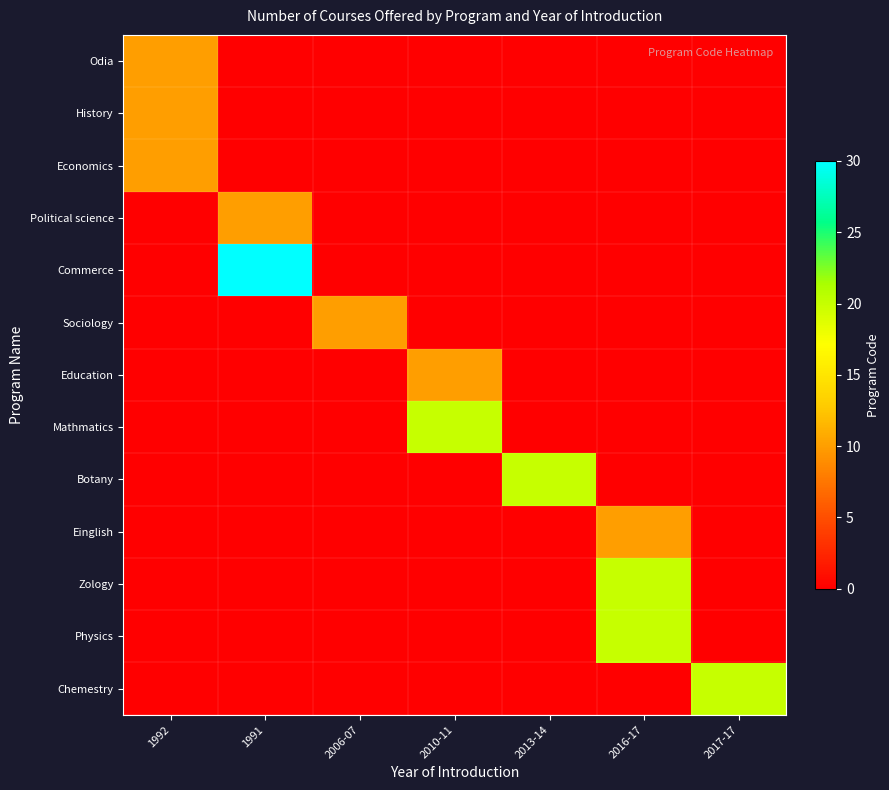

Reading left to right, extract all data points from this chart.

Odia: 1992=10	1991=0	2006-07=0	2010-11=0	2013-14=0	2016-17=0	2017-17=0
History: 1992=10	1991=0	2006-07=0	2010-11=0	2013-14=0	2016-17=0	2017-17=0
Economics: 1992=10	1991=0	2006-07=0	2010-11=0	2013-14=0	2016-17=0	2017-17=0
Political science: 1992=0	1991=10	2006-07=0	2010-11=0	2013-14=0	2016-17=0	2017-17=0
Commerce: 1992=0	1991=30	2006-07=0	2010-11=0	2013-14=0	2016-17=0	2017-17=0
Sociology: 1992=0	1991=0	2006-07=10	2010-11=0	2013-14=0	2016-17=0	2017-17=0
Education: 1992=0	1991=0	2006-07=0	2010-11=10	2013-14=0	2016-17=0	2017-17=0
Mathmatics: 1992=0	1991=0	2006-07=0	2010-11=20	2013-14=0	2016-17=0	2017-17=0
Botany: 1992=0	1991=0	2006-07=0	2010-11=0	2013-14=20	2016-17=0	2017-17=0
Einglish: 1992=0	1991=0	2006-07=0	2010-11=0	2013-14=0	2016-17=10	2017-17=0
Zology: 1992=0	1991=0	2006-07=0	2010-11=0	2013-14=0	2016-17=20	2017-17=0
Physics: 1992=0	1991=0	2006-07=0	2010-11=0	2013-14=0	2016-17=20	2017-17=0
Chemestry: 1992=0	1991=0	2006-07=0	2010-11=0	2013-14=0	2016-17=0	2017-17=20